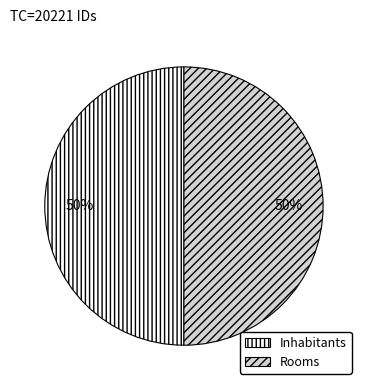

What is the ratio of the value at Inhabitants to the value at Rooms?

1.0